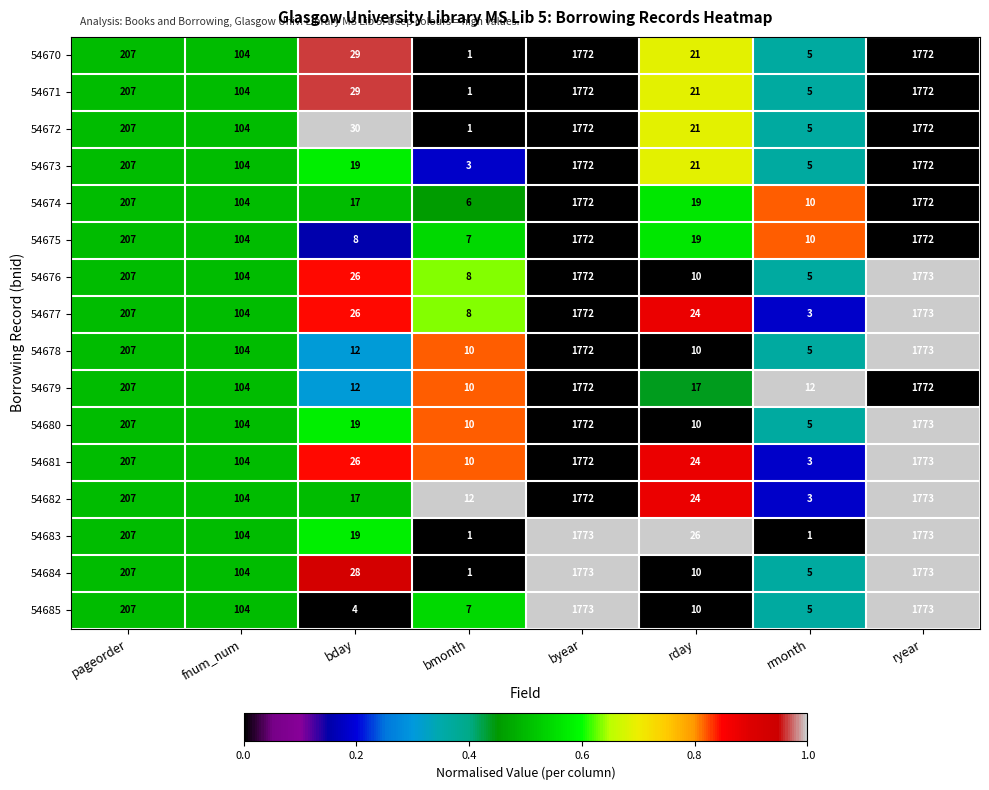

What is the sum of all 54684 values?

3901